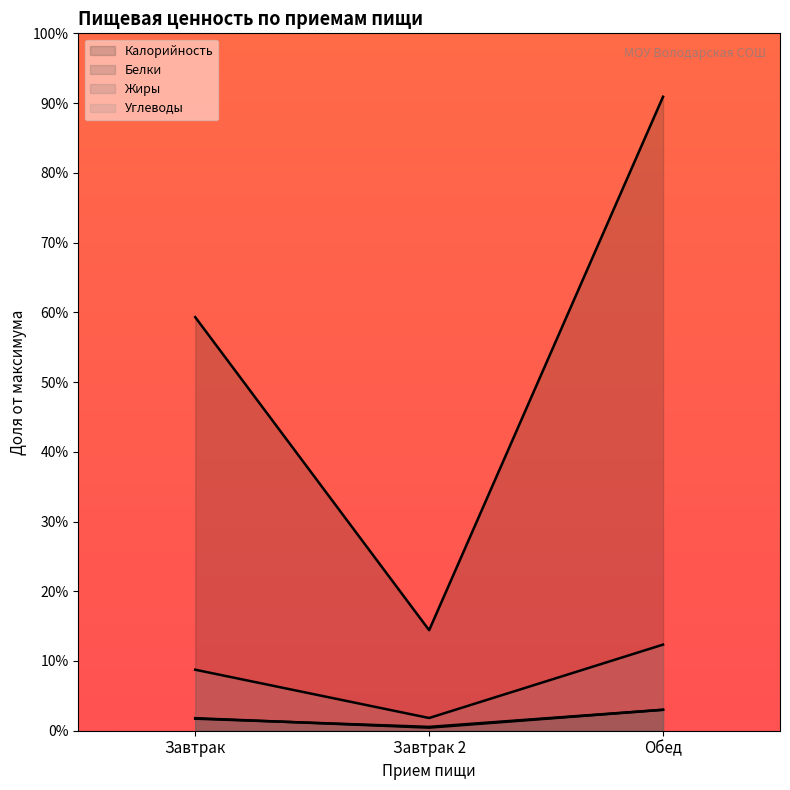

Is the value of Углеводы at Завтрак 2 greater than the value of Калорийность at Завтрак 2?

No